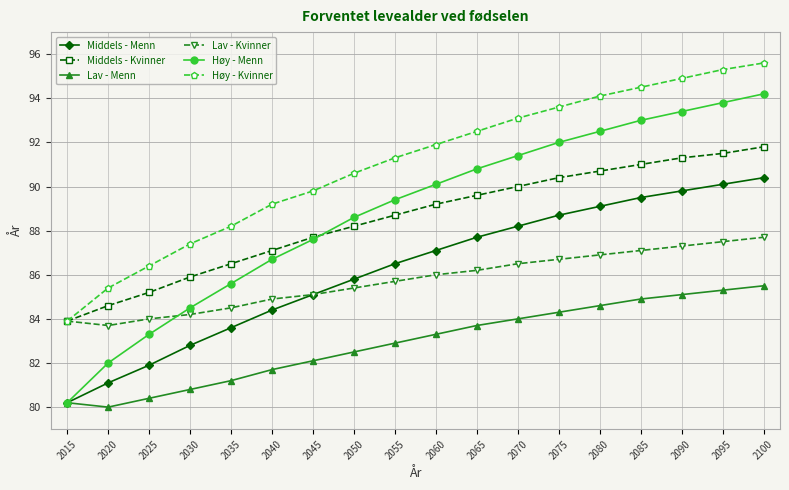

True or false: Middels - Kvinner and Lav - Menn intersect in this chart.

False